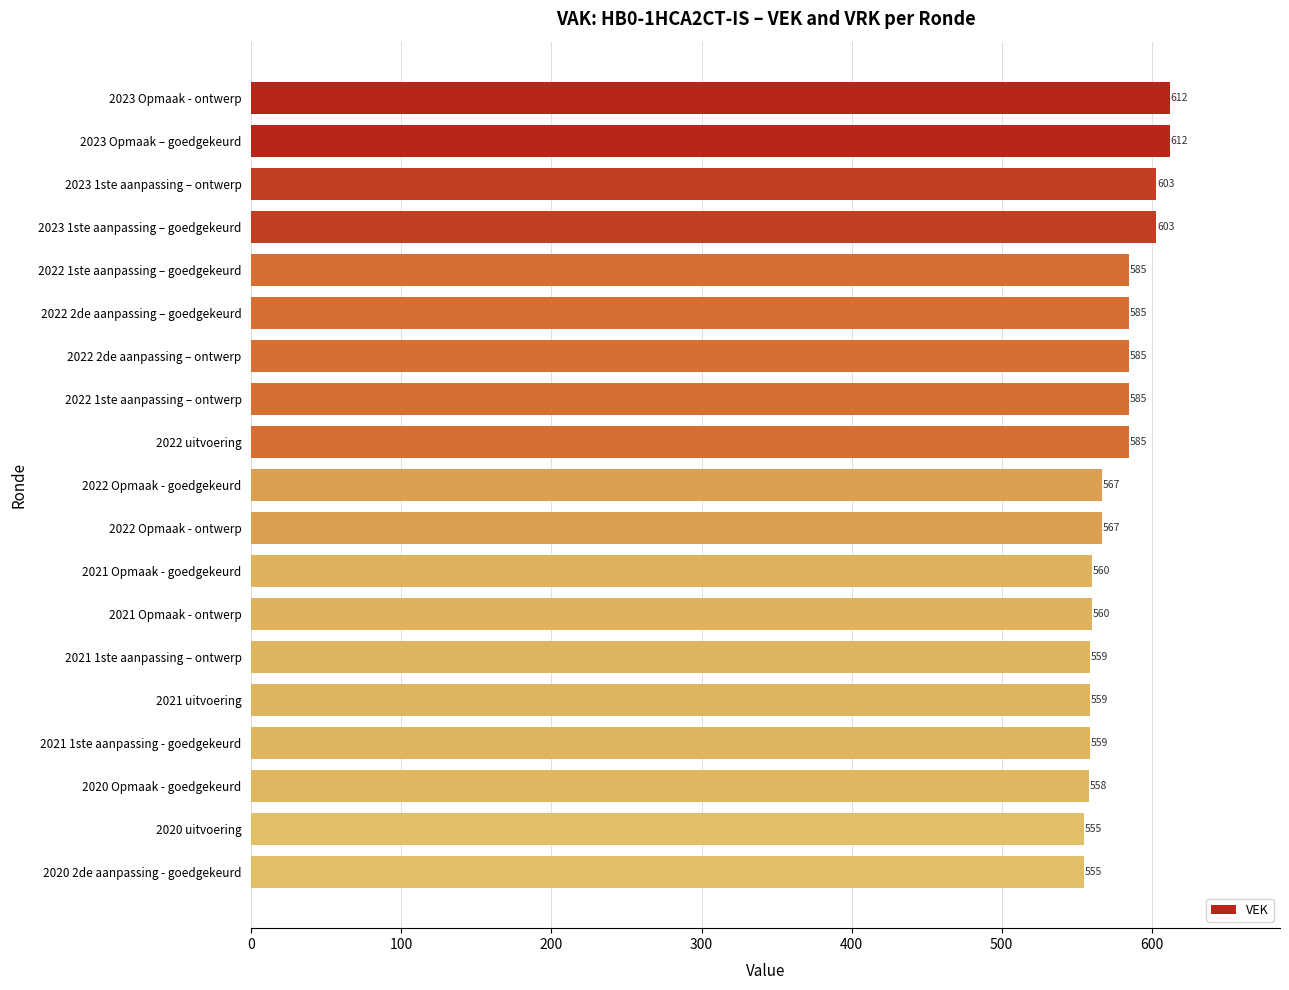

Approximately how many times larger is the value at 2021 Opmaak - goedgekeurd compared to 2023 1ste aanpassing – ontwerp?

0.9